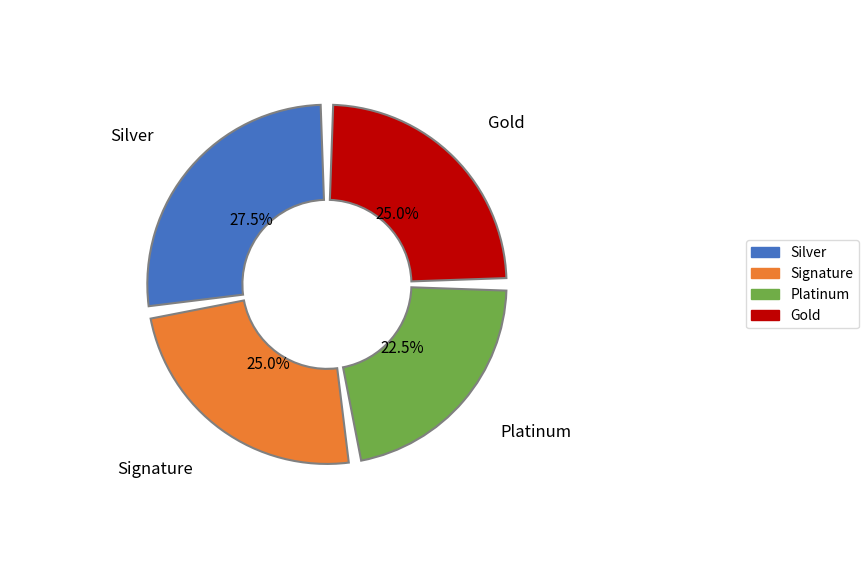

Count the number of slices in the pie.

5